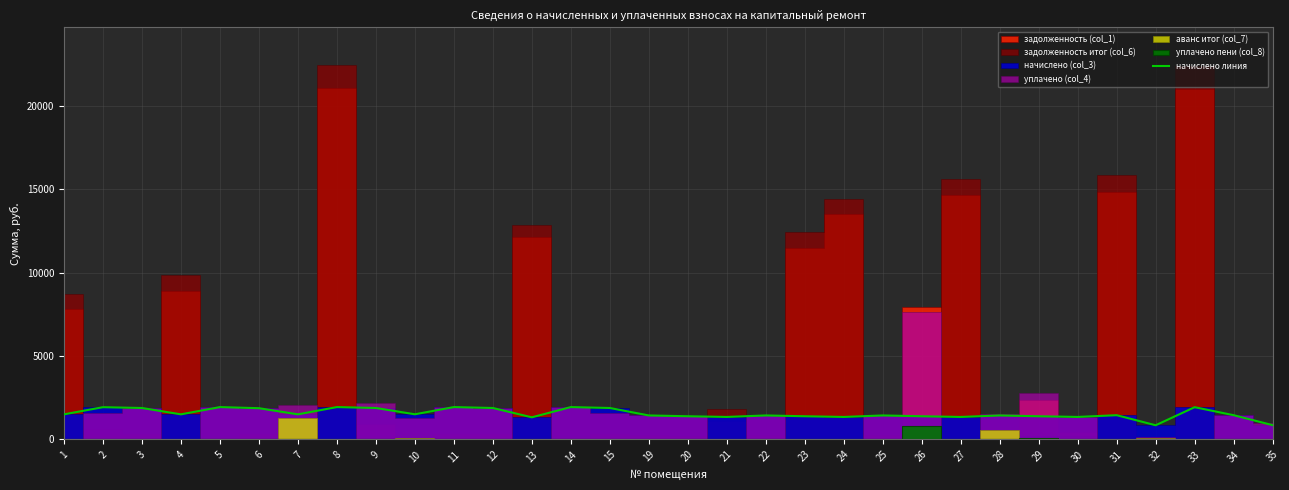

What is the difference between the second highest and minimum values?

1090.7